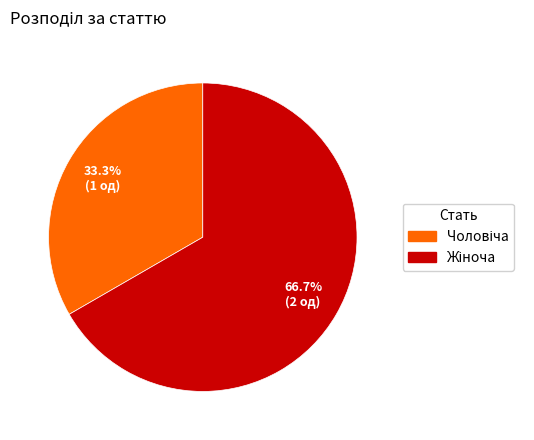

Count the number of slices in the pie.

2